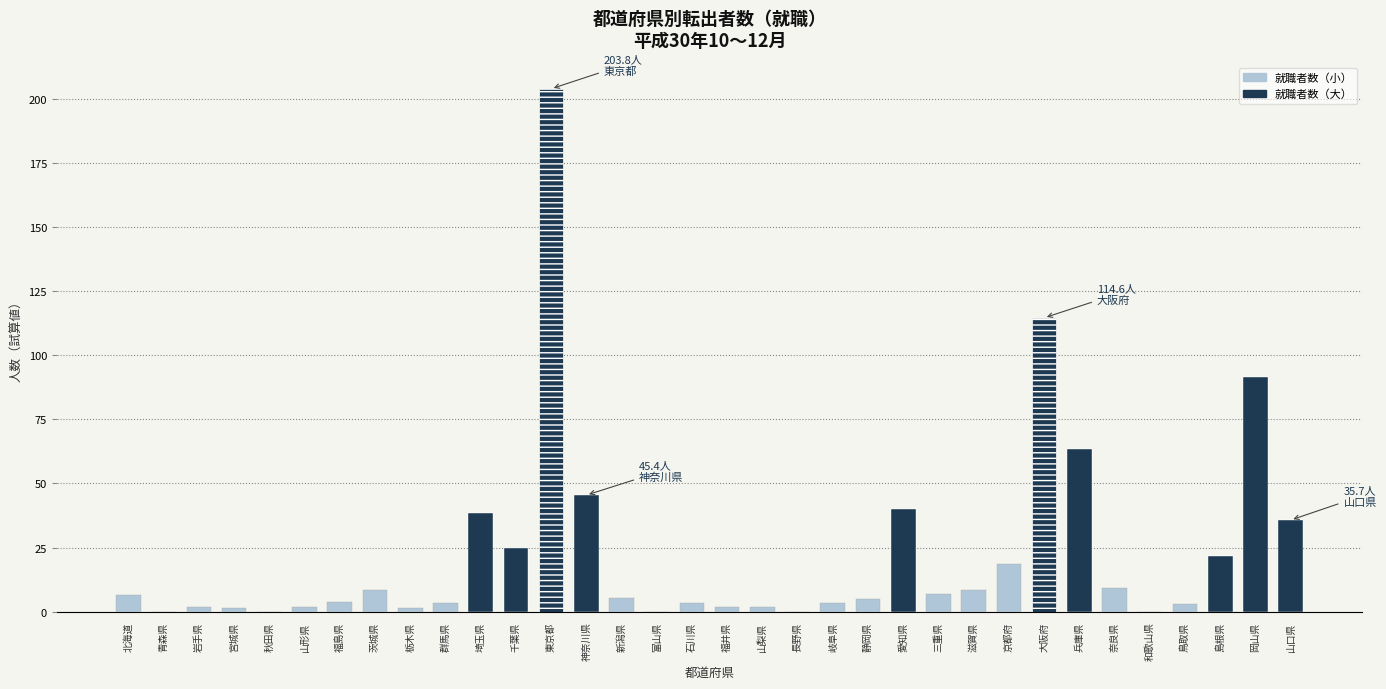

What is the sum of all values?

775.8